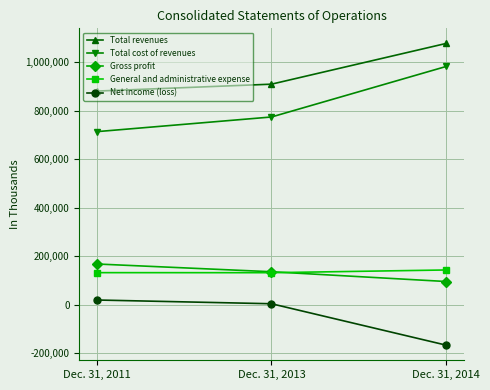

At which category is the sum across all series the highest?

Dec. 31, 2014